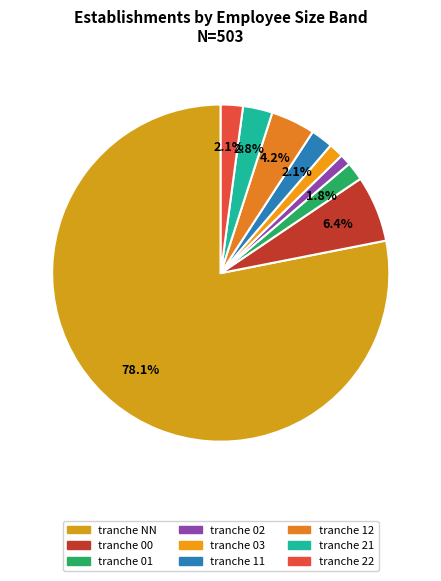

Count the number of slices in the pie.

9